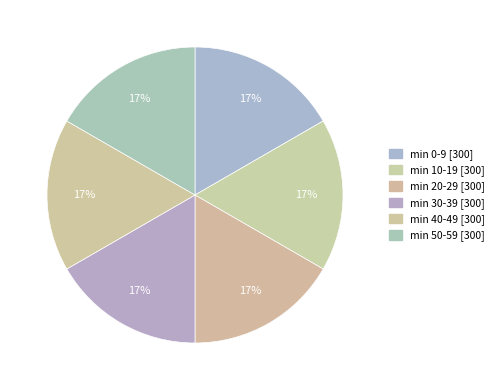

Count the number of slices in the pie.

6